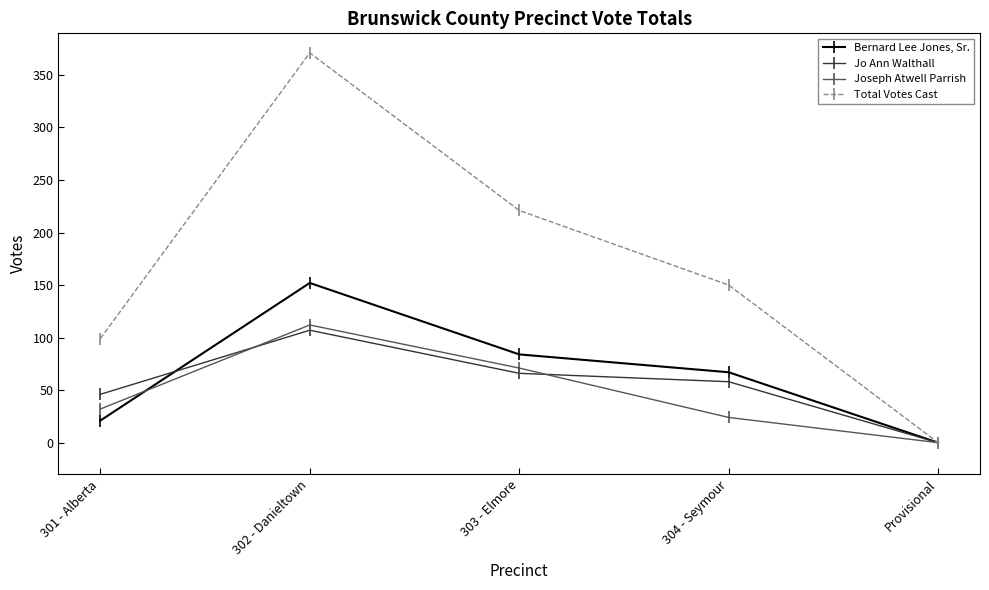

At which category is the sum across all series the highest?

302 - Danieltown